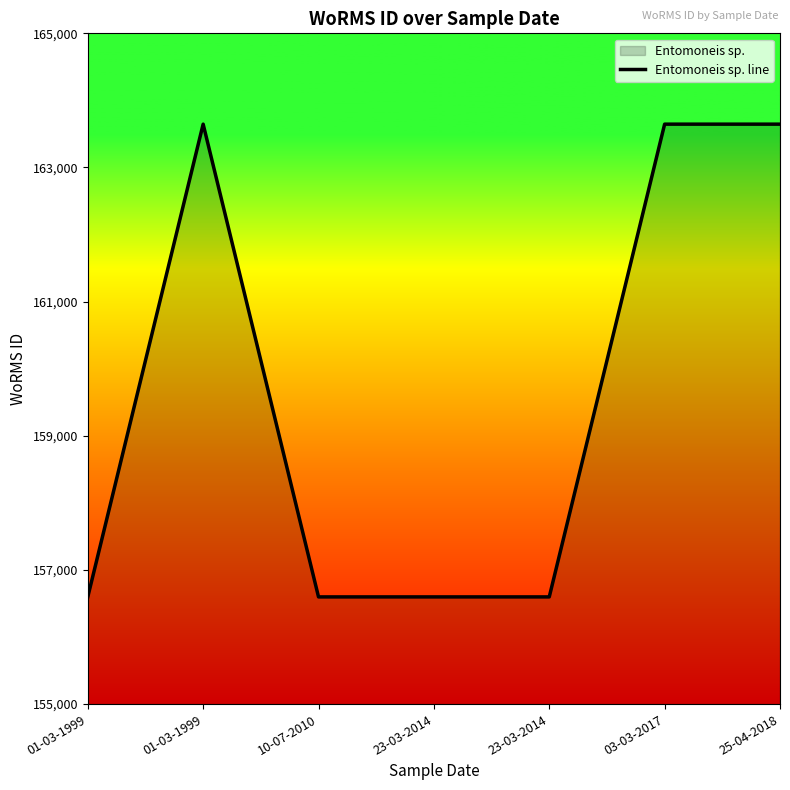

How many values are between 156598 and 163646?

7